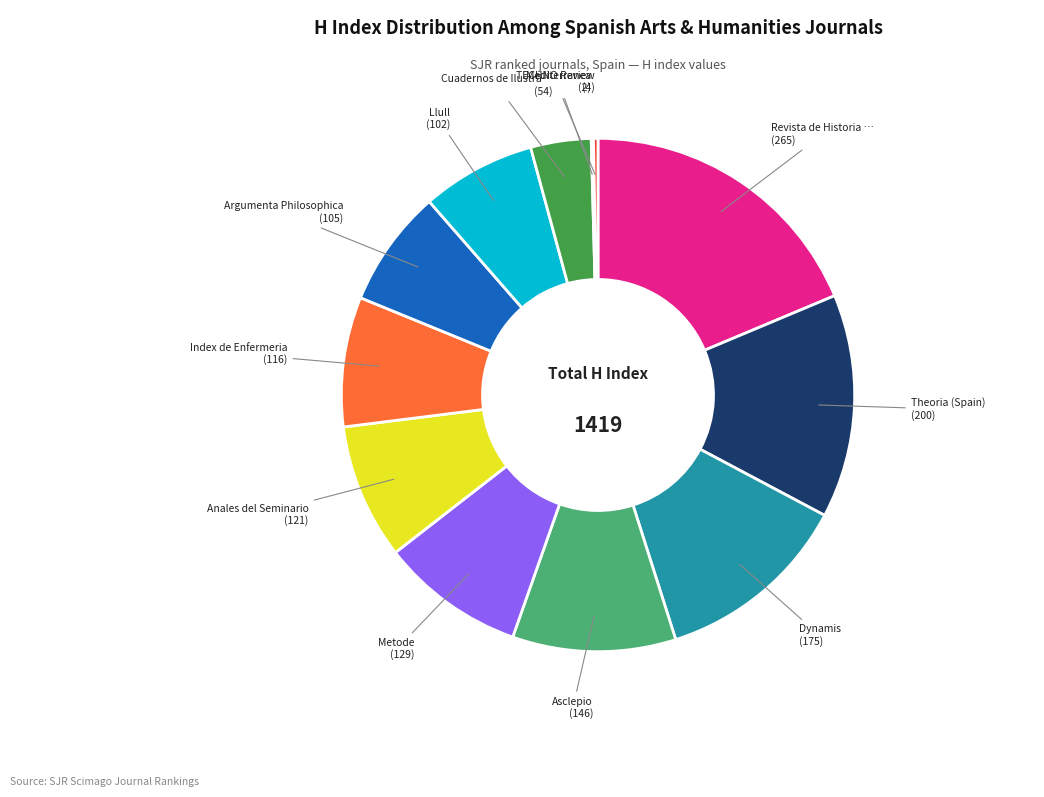

Is there any slice that represents more than half of the pie?

No